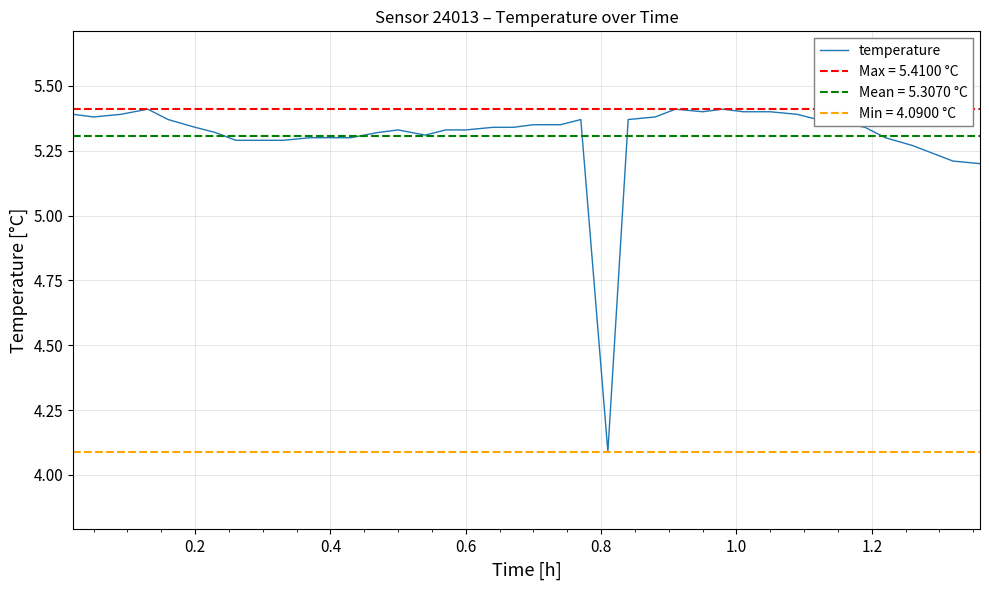

Reading right to left, list all the values displayed in this chart.

5.2	5.2	5.2	5.3	5.3	5.3	5.4	5.4	5.4	5.4	5.4	5.4	5.4	5.4	5.4	5.4	4.1	5.4	5.3	5.3	5.3	5.3	5.3	5.3	5.3	5.3	5.3	5.3	5.3	5.3	5.3	5.3	5.3	5.3	5.3	5.4	5.4	5.4	5.4	5.4